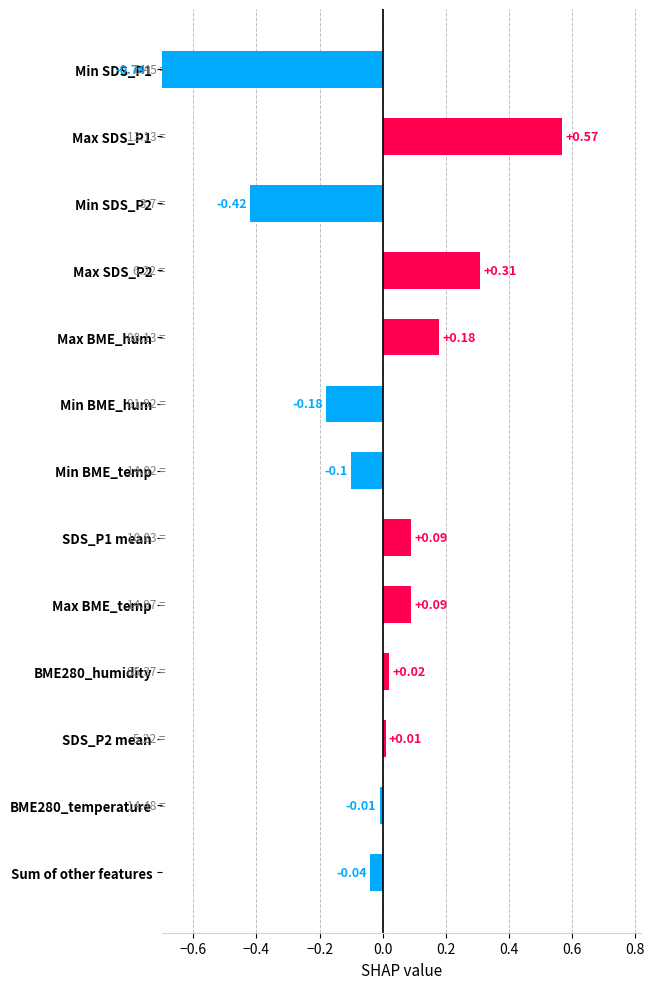

Reading left to right, what are all the values shown in this chart?

-0.0	-0.0	0.0	0.0	0.1	0.1	-0.1	-0.2	0.2	0.3	-0.4	0.6	-0.7